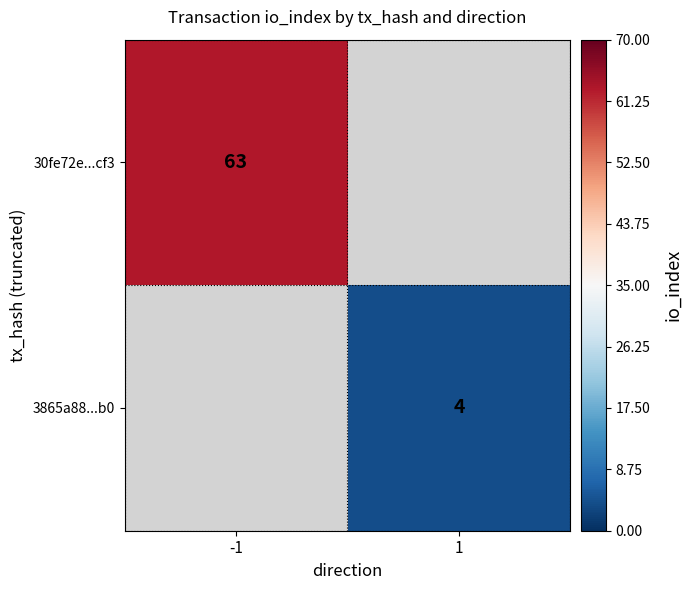

Is it true that 30fe72e...cf3 equals 63 at -1?

True